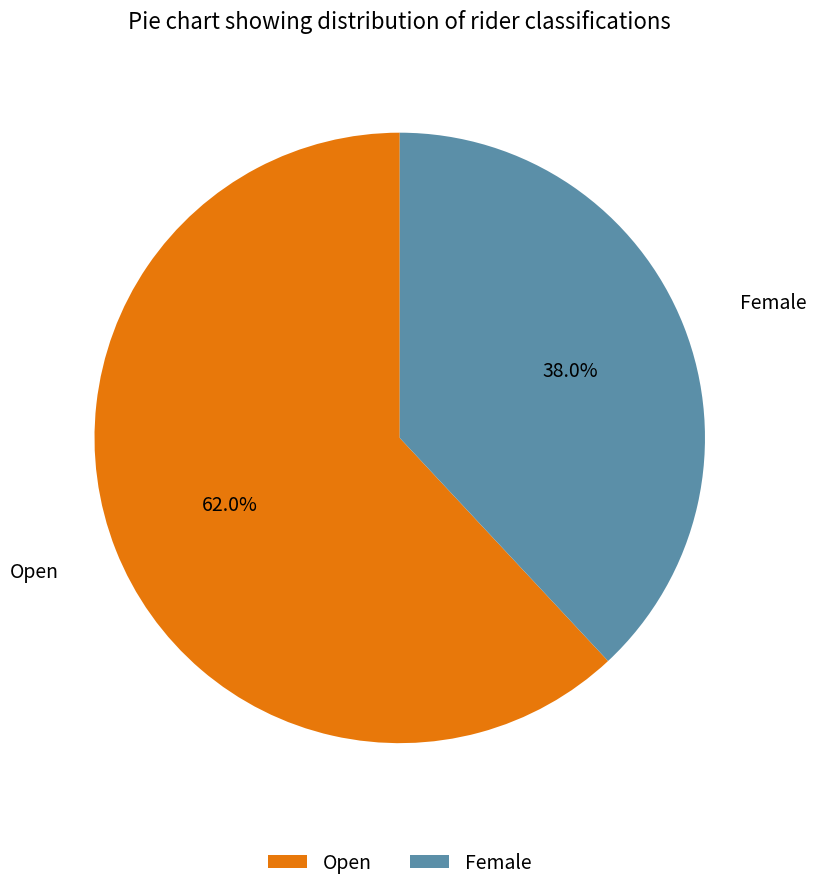

Which slice is the largest?

Open